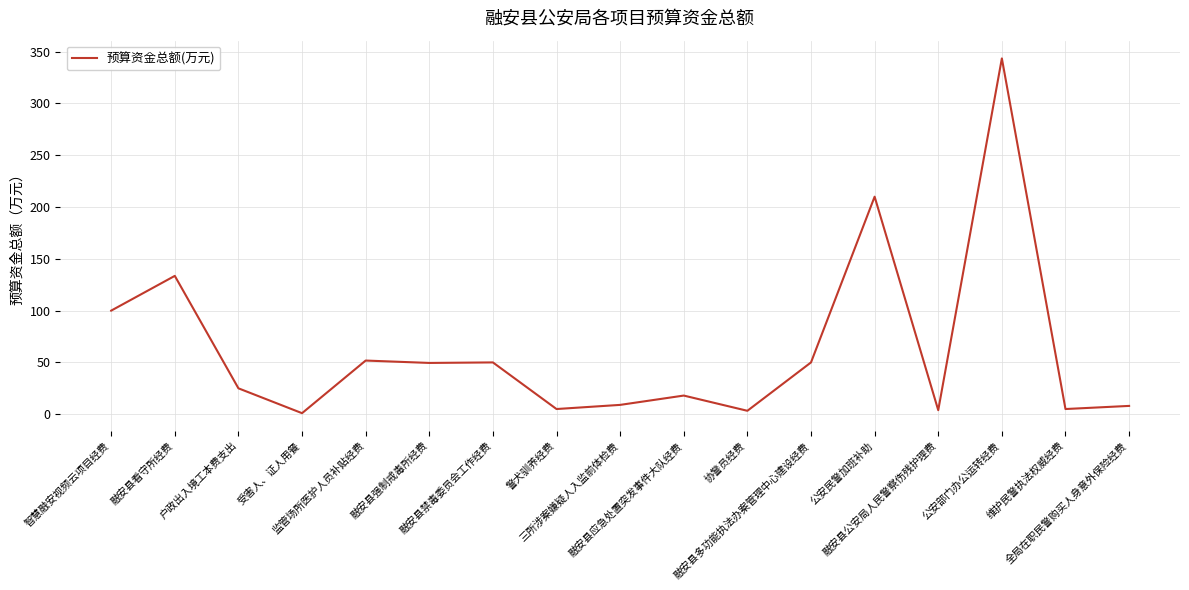

What is the greatest value displayed?

343.5